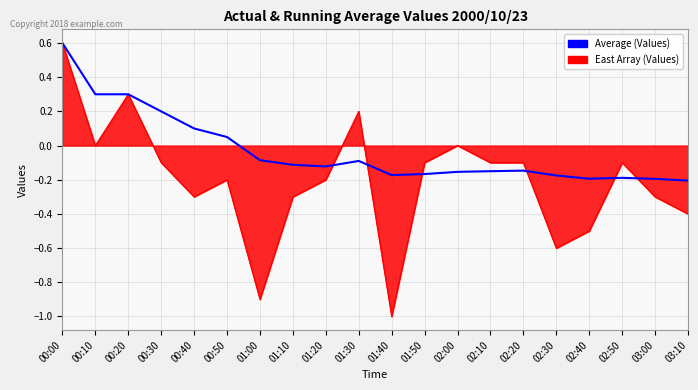

Which series has the largest range (max minus min)?

East Array (Values)